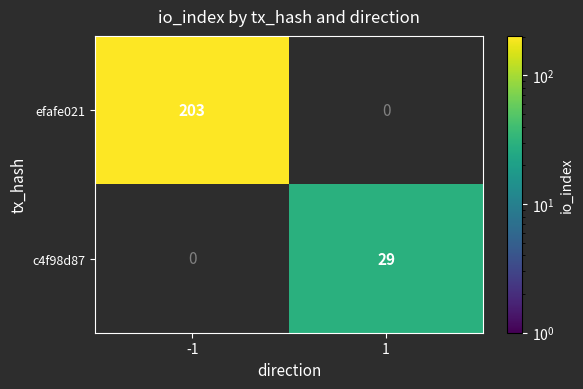

True or false: c4f98d87 has a value of 47 at 1.

False